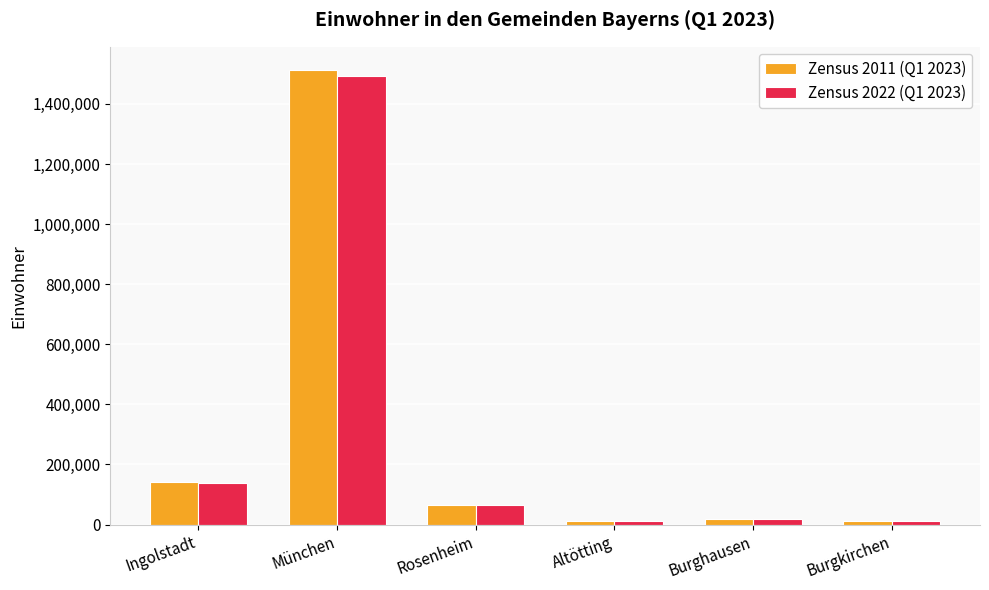

Is it true that Zensus 2011 (Q1 2023) equals 229126 at Ingolstadt?

False